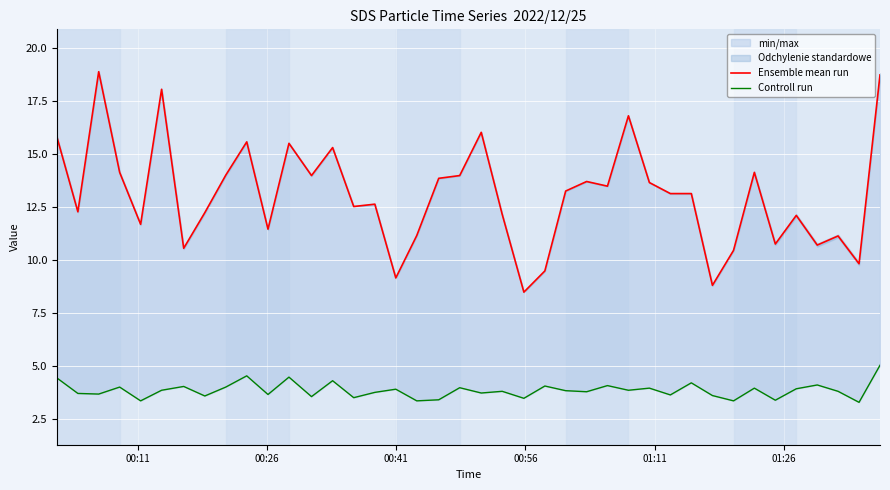

True or false: Controll run has more than 1 interior local peaks.

True